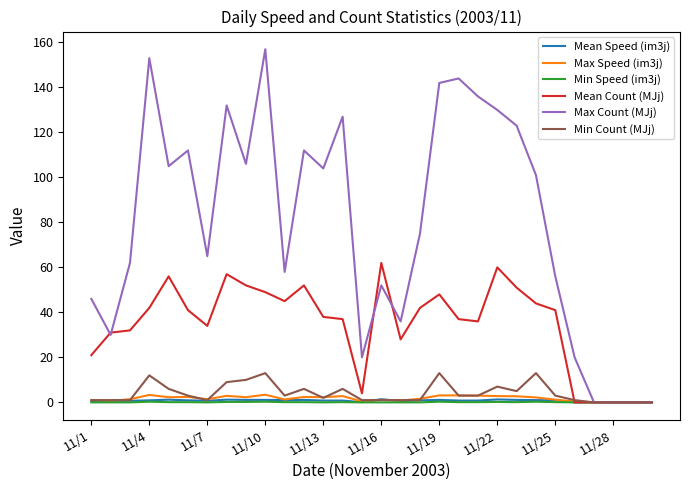

What is the maximum value shown in the chart?

157.0